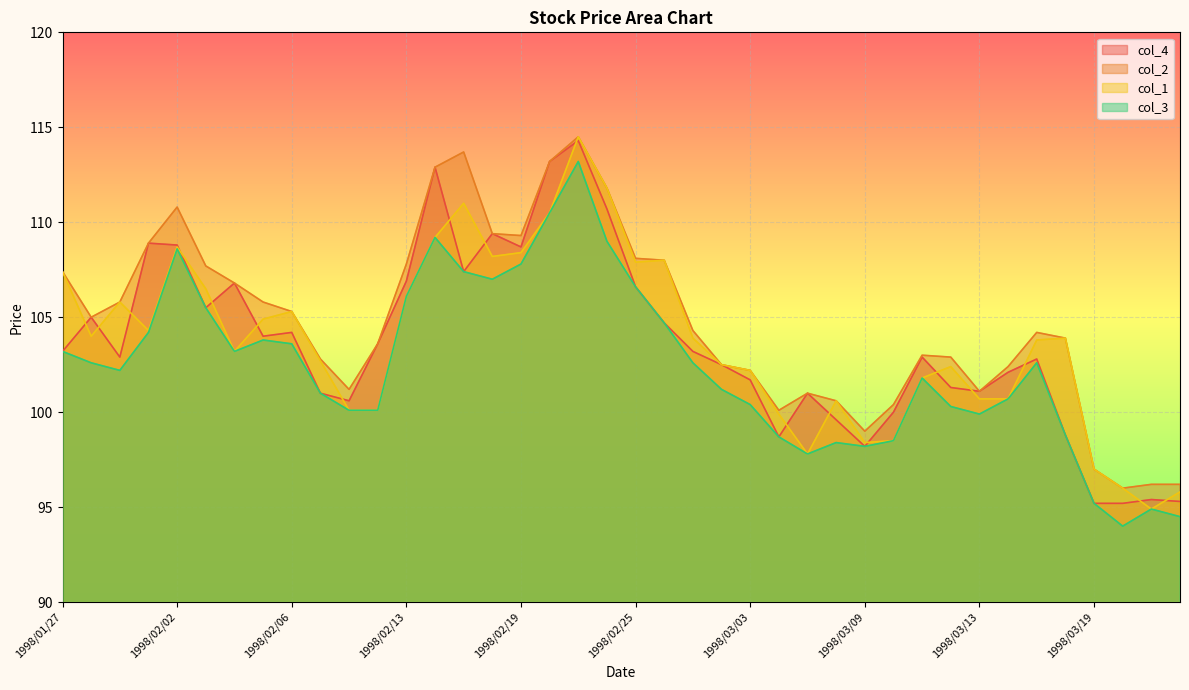

At 1998/03/20, list the series in order from smallest to largest.

col_3, col_4, col_2, col_1